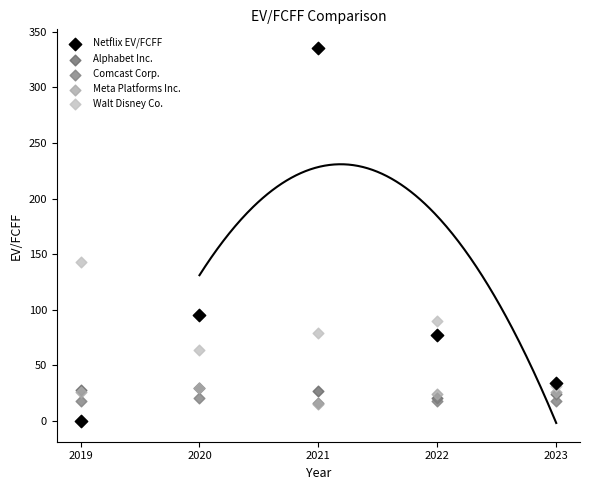

In the Netflix EV/FCFF series, what Y value is closest to 167?

95.4